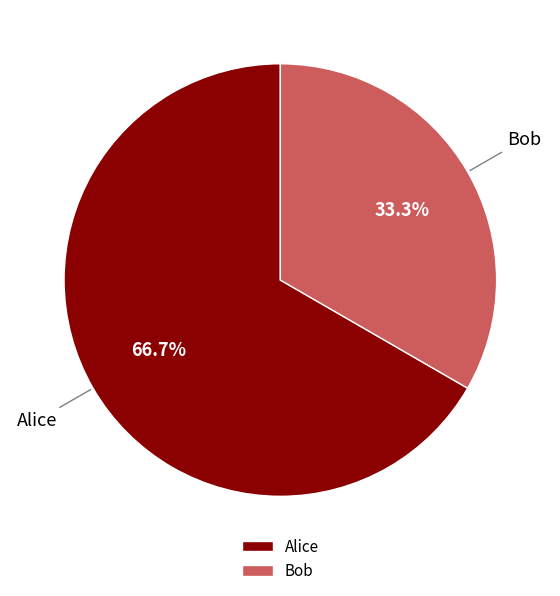

What is the smallest slice in the pie chart?

Bob